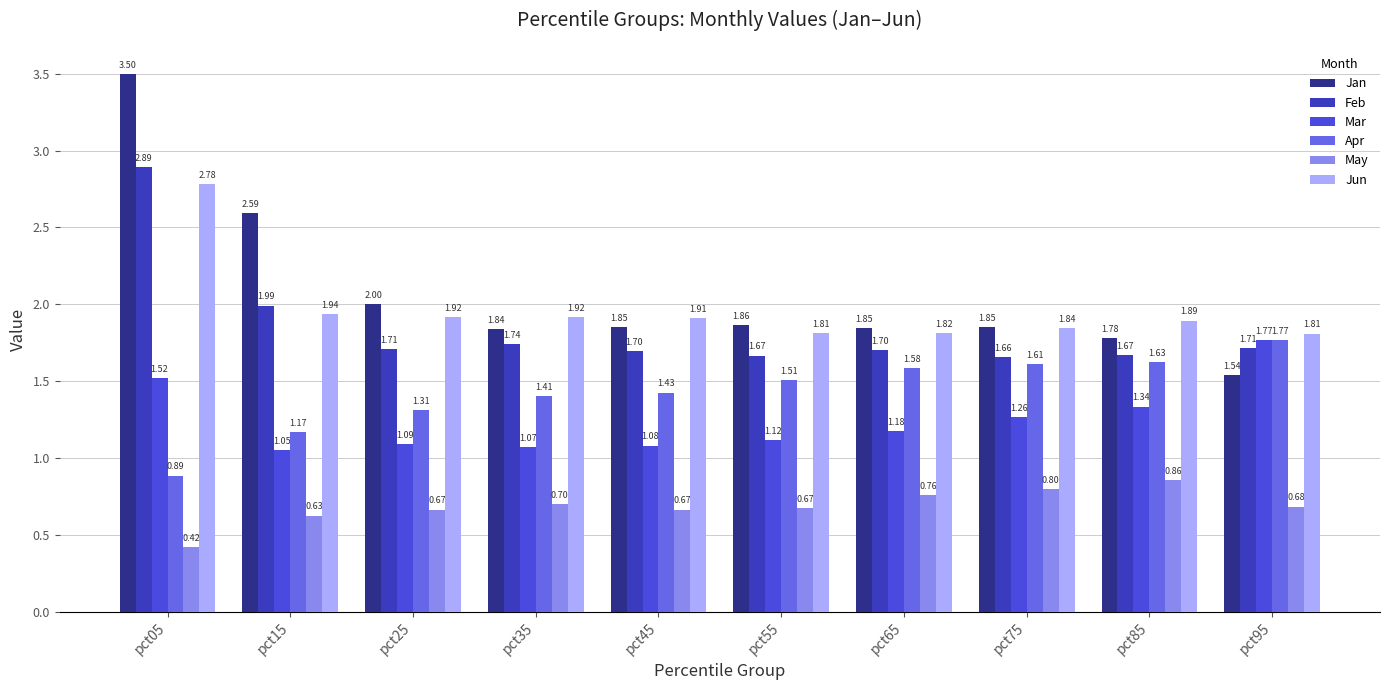

Reading left to right, list all the values displayed in this chart.

Jan: 3.5	2.6	2.0	1.8	1.9	1.9	1.8	1.9	1.8	1.5
Feb: 2.9	2.0	1.7	1.7	1.7	1.7	1.7	1.7	1.7	1.7
Mar: 1.5	1.1	1.1	1.1	1.1	1.1	1.2	1.3	1.3	1.8
Apr: 0.9	1.2	1.3	1.4	1.4	1.5	1.6	1.6	1.6	1.8
May: 0.4	0.6	0.7	0.7	0.7	0.7	0.8	0.8	0.9	0.7
Jun: 2.8	1.9	1.9	1.9	1.9	1.8	1.8	1.8	1.9	1.8